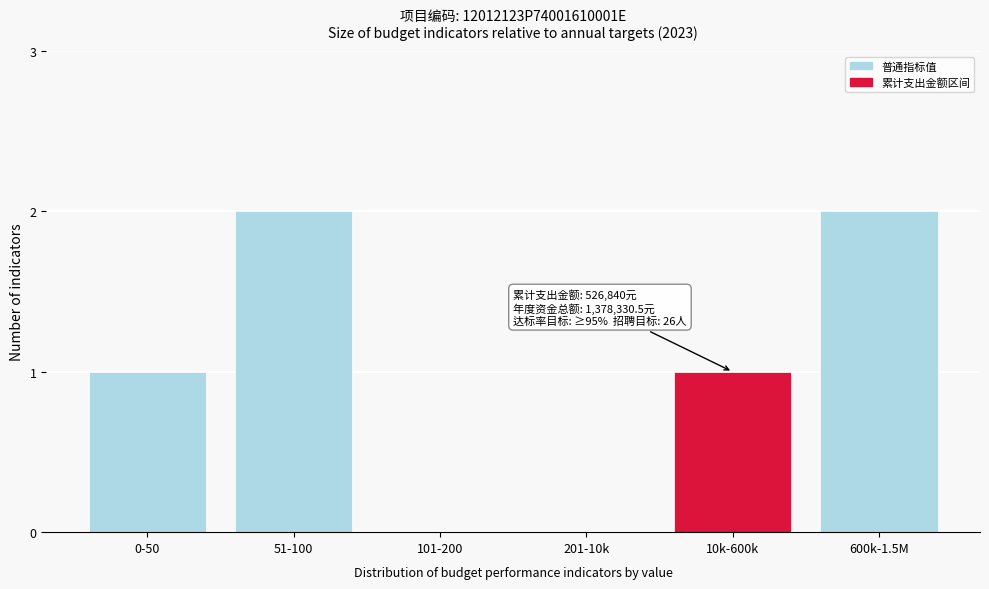

Reading left to right, extract all data points from this chart.

0-50=1	51-100=2	101-200=0	201-10k=0	10k-600k=1	600k-1.5M=2